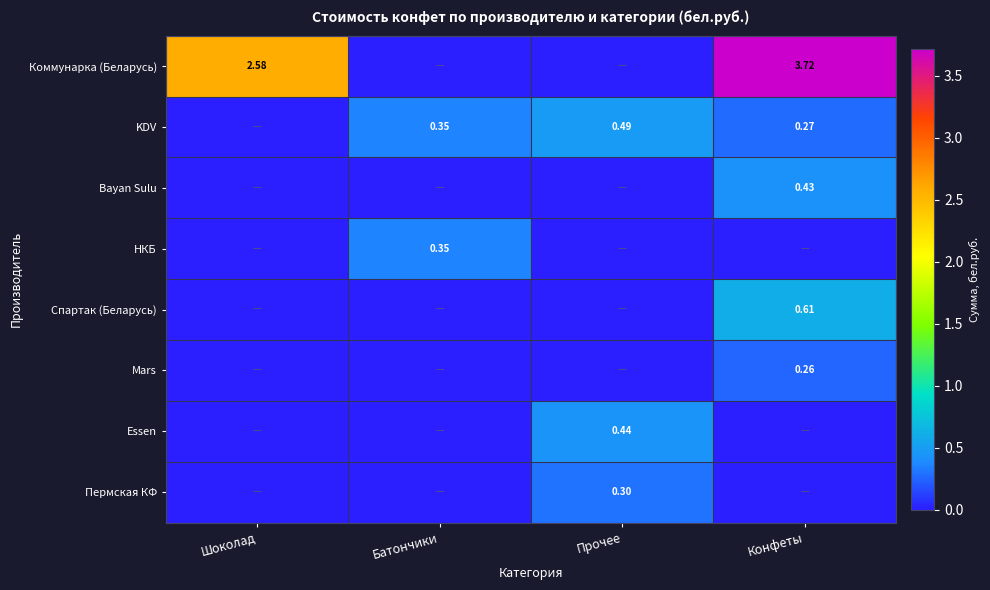

True or false: Essen has a value of 0.4 at Прочее.

True